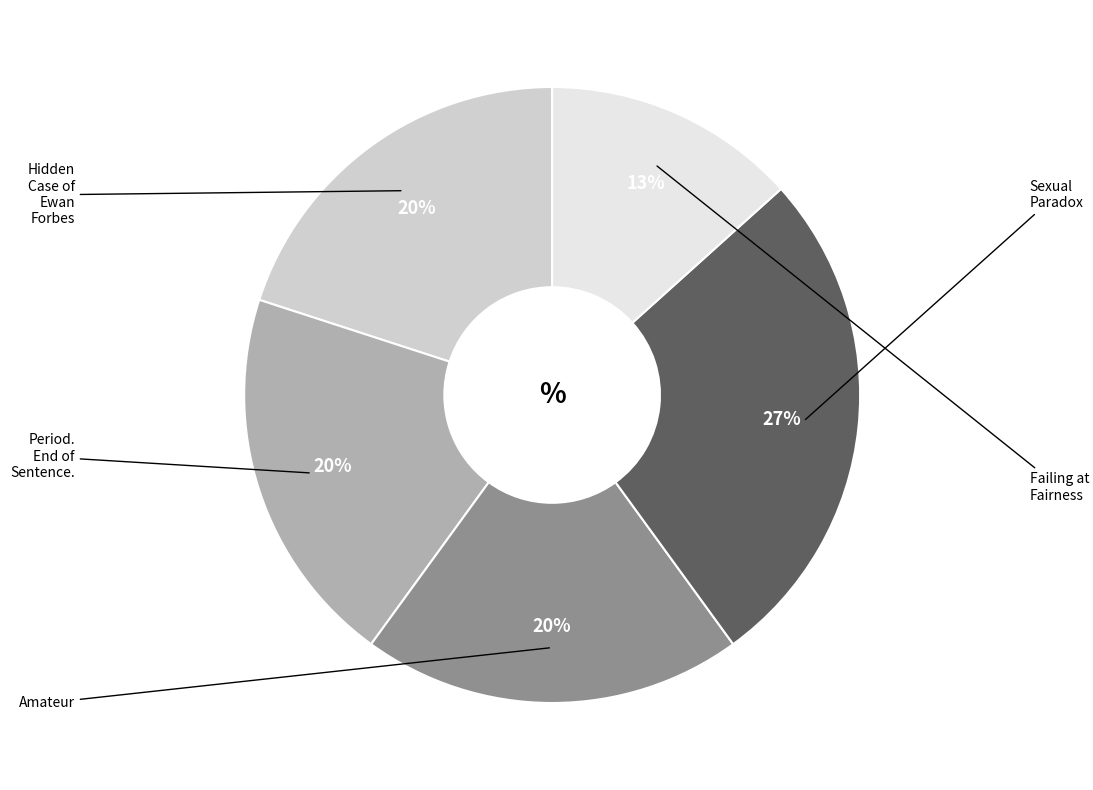

Which category has the biggest portion of the pie?

Sexual Paradox